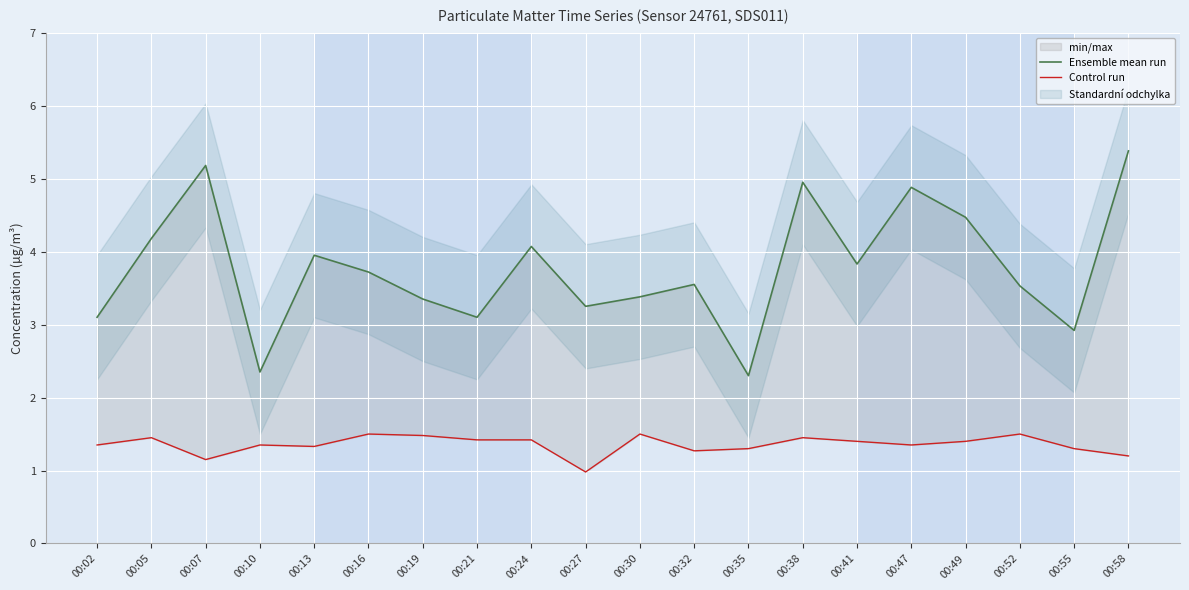

Between 00:16 and 00:52, which series saw the biggest shift?

Ensemble mean run